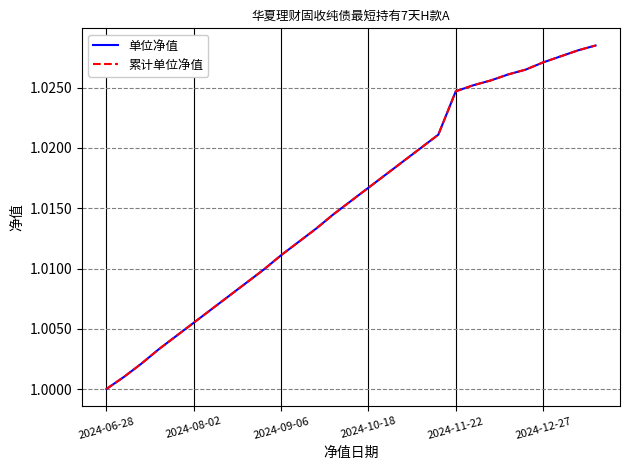

Does the chart have visible grid lines?

Yes